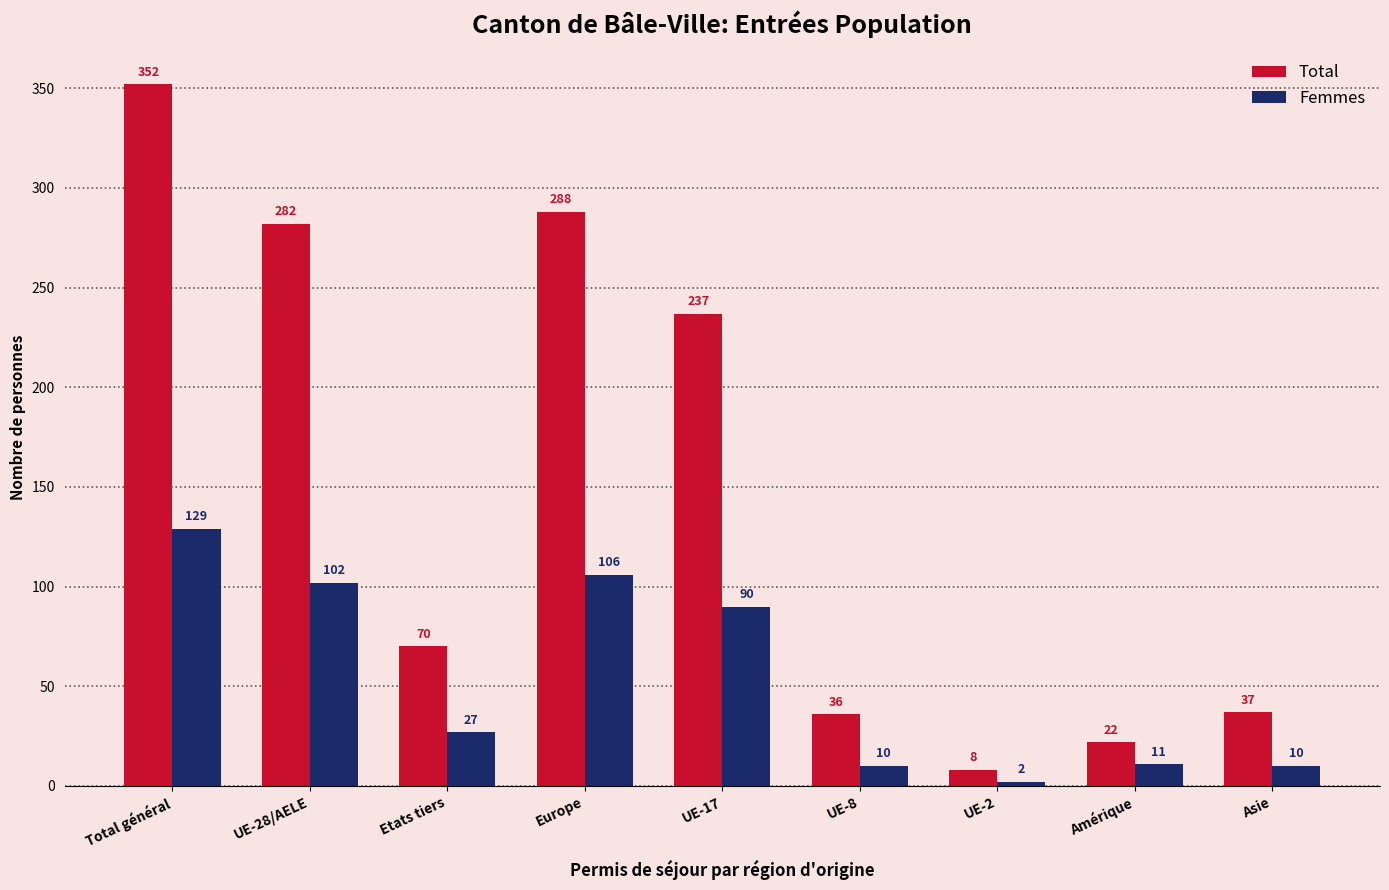

What is the value of the Total bar at the 7th from the left?

8